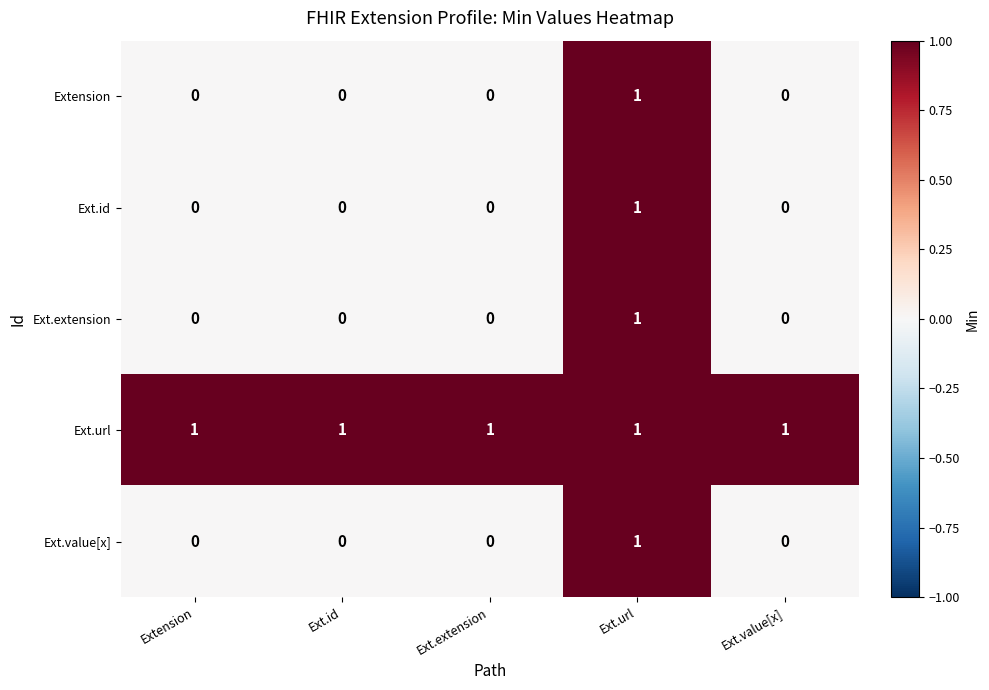

Count the number of categories in the chart.

5